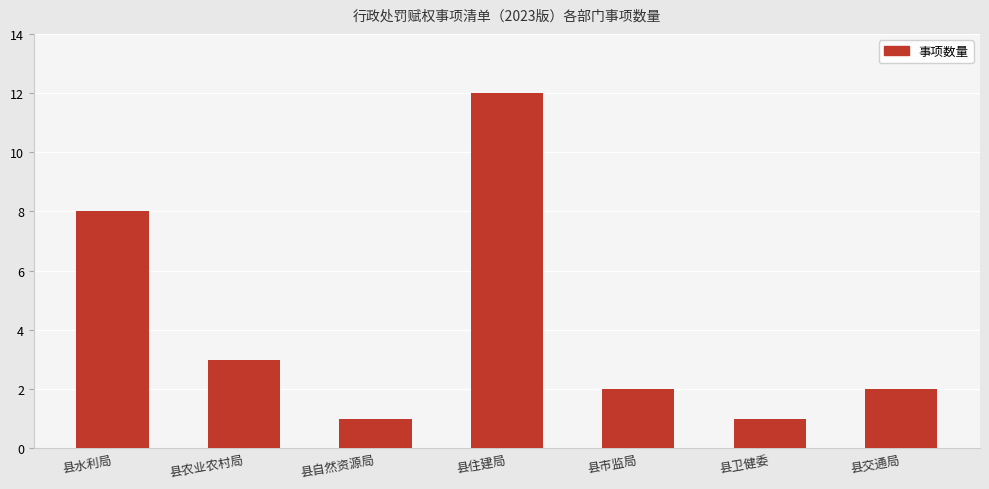

What is the value of the 7th bar from the left?

2